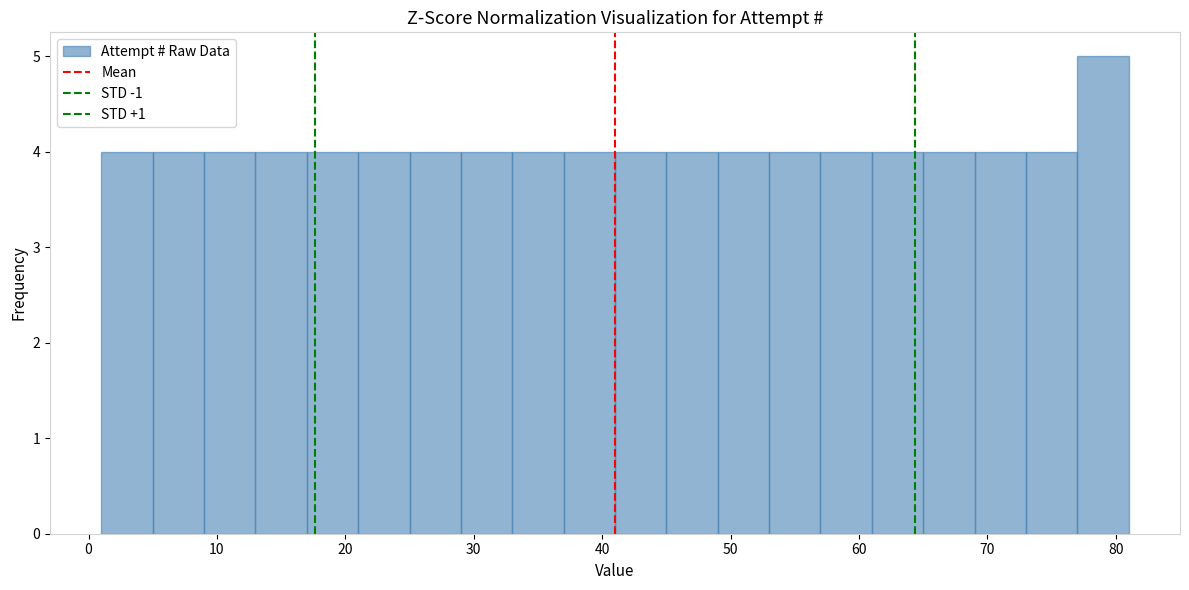

Reading left to right, list every bar in this chart as the range it spans on the x-axis followed by its height. The values are not printed on the chart, so give them approximately, as read against the axis.

1 to 5: 4
5 to 9: 4
9 to 13: 4
13 to 17: 4
17 to 21: 4
21 to 25: 4
25 to 29: 4
29 to 33: 4
33 to 37: 4
37 to 41: 4
41 to 45: 4
45 to 49: 4
49 to 53: 4
53 to 57: 4
57 to 61: 4
61 to 65: 4
65 to 69: 4
69 to 73: 4
73 to 77: 4
77 to 81: 5